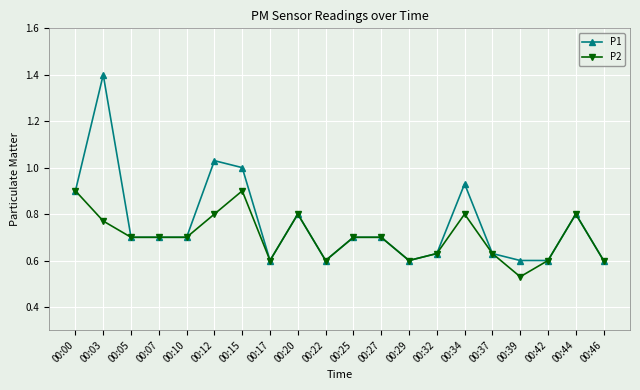

What is the value of the P2 point at the 3rd from the left?

0.7